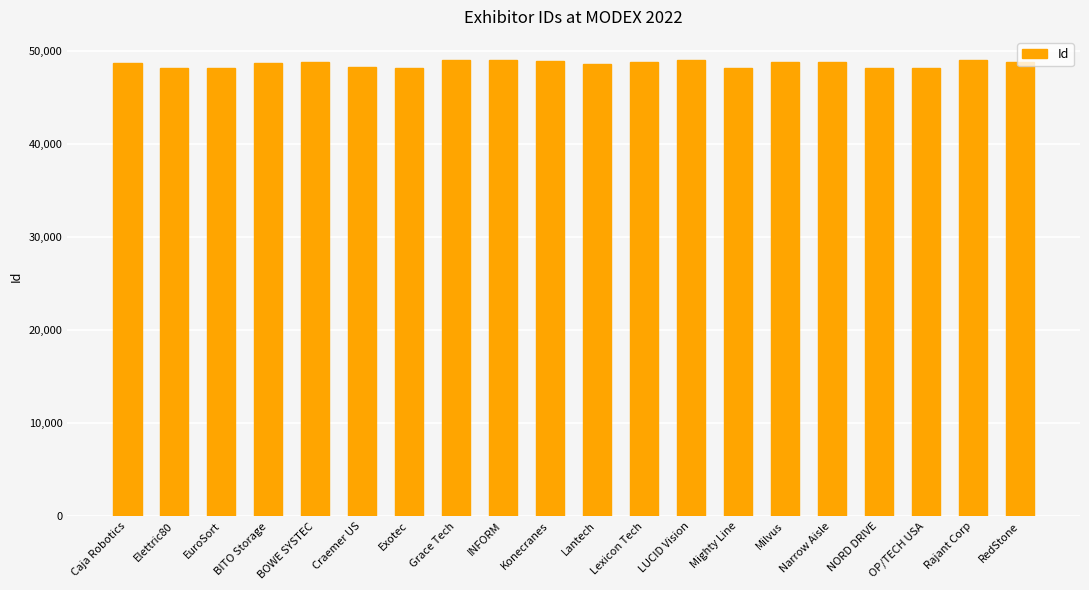

What is the minimum value shown in the chart?

48086